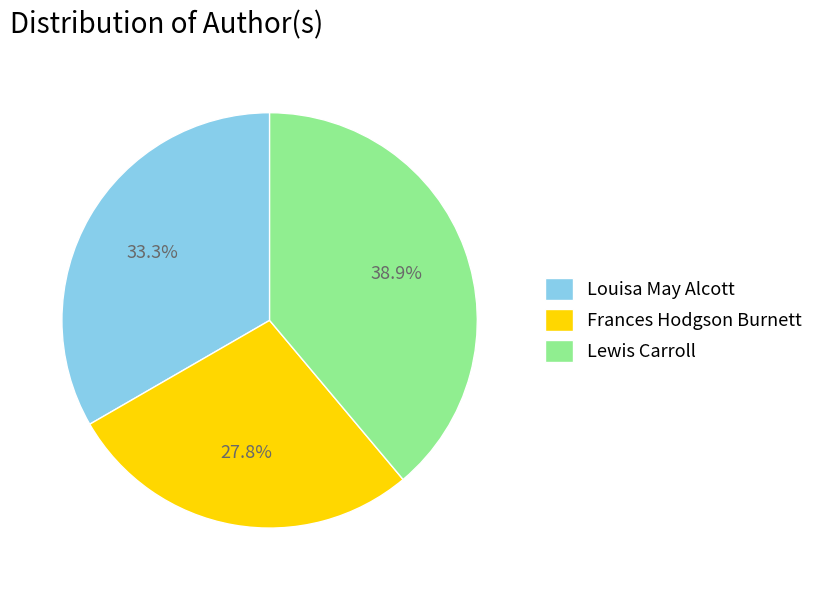

How many segments does this pie chart have?

3